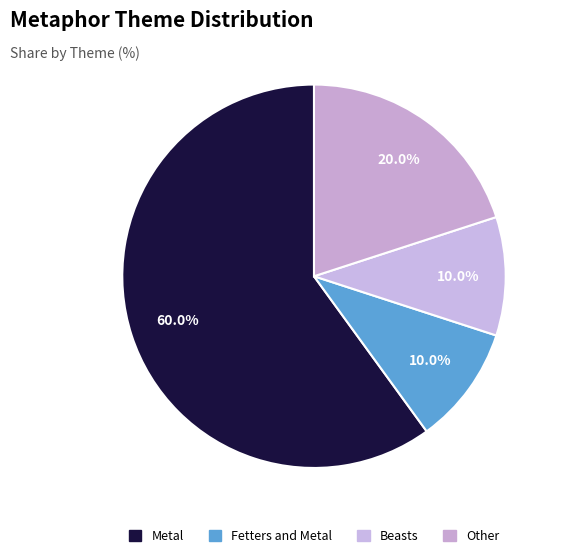

How many slices are in this pie chart?

4